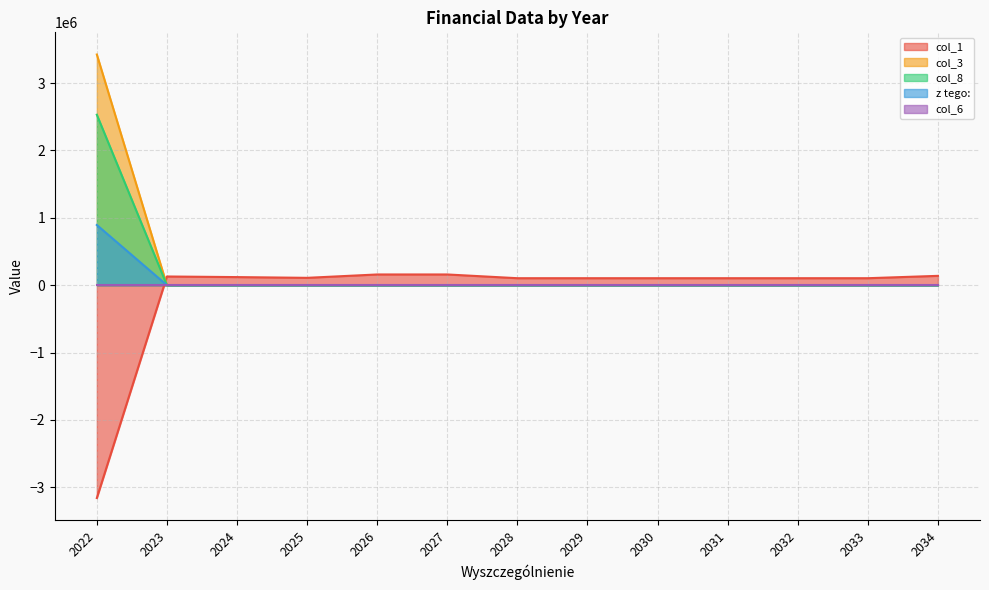

What is the total value across all series at 2034?

138961